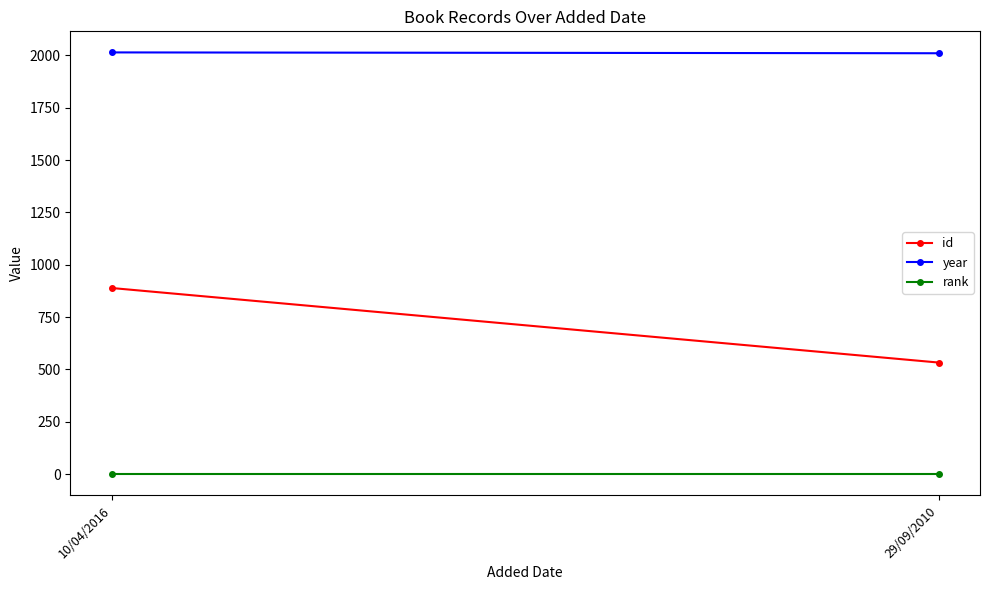

What is the maximum value shown in the chart?

2014